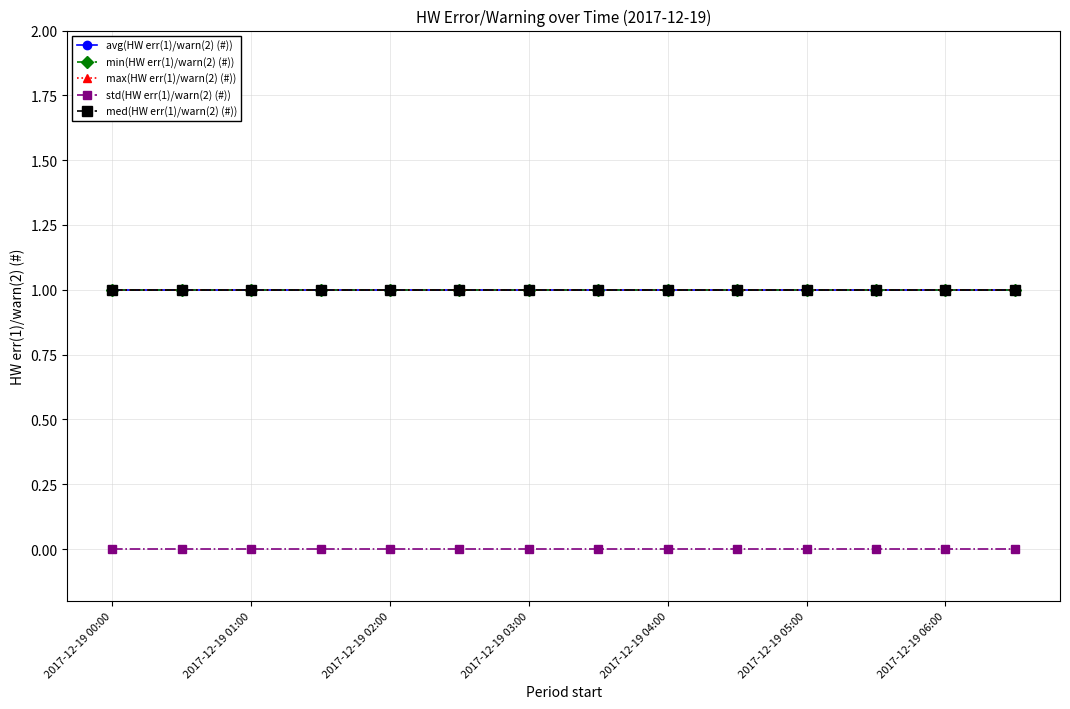

Is this an area chart (filled region under the line)?

No